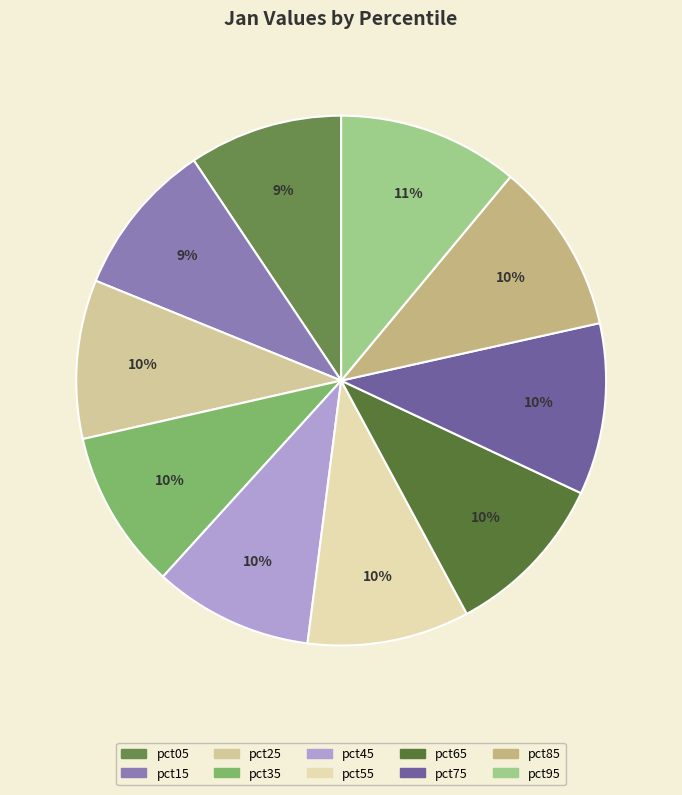

To the nearest percent, what is the average slice percentage?

10%